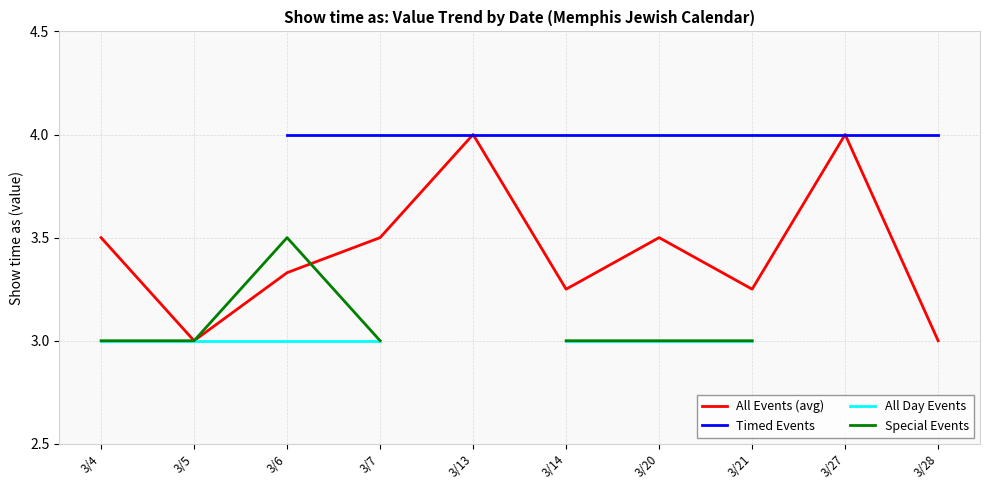

Between which two adjacent categories do Special Events and All Events (avg) first intersect?

3/6 and 3/7